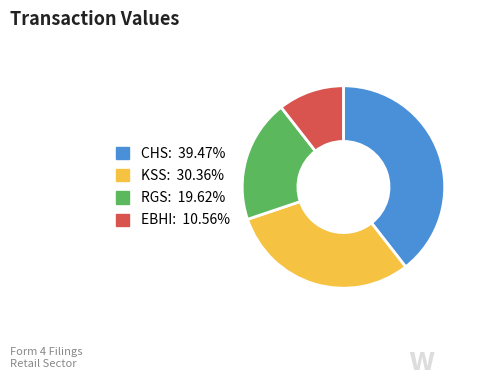

Does any single category account for the majority?

No